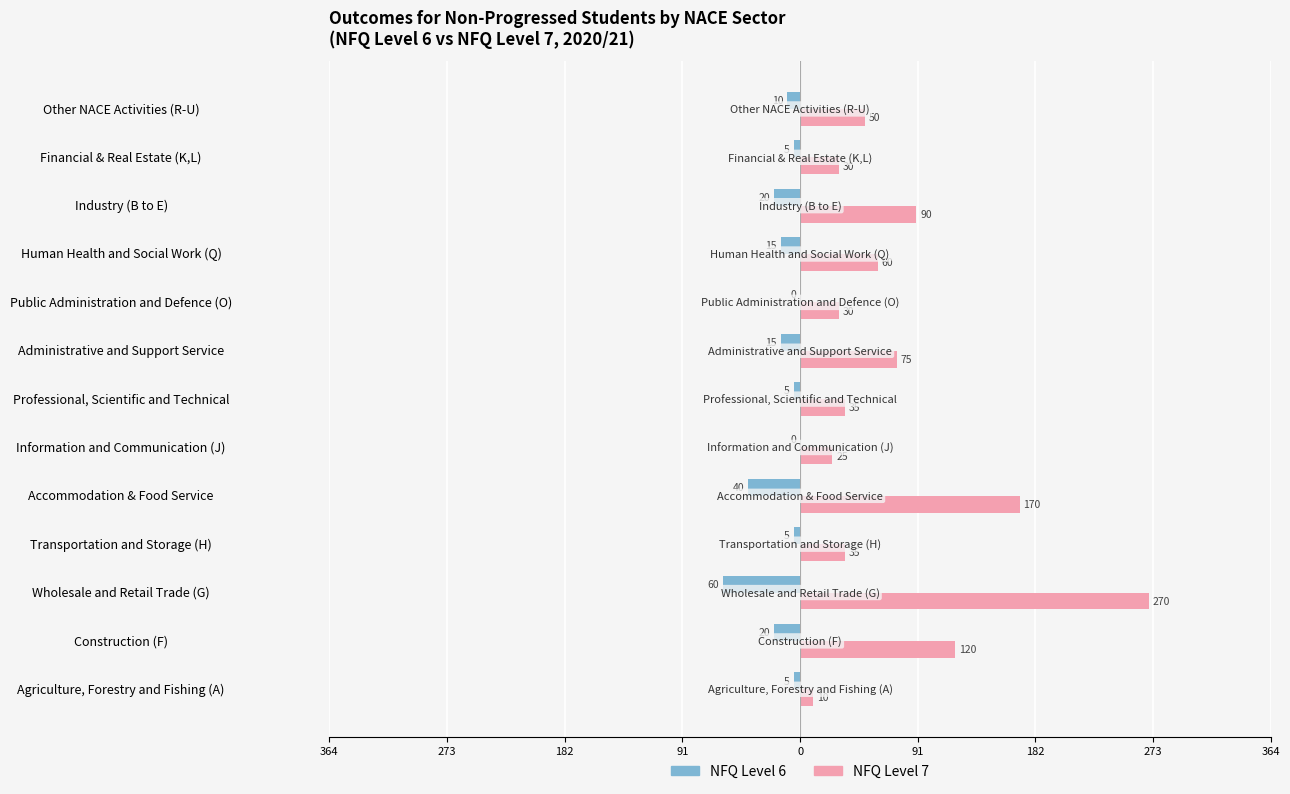

What is the average value of the NFQ Level 7 series?

77